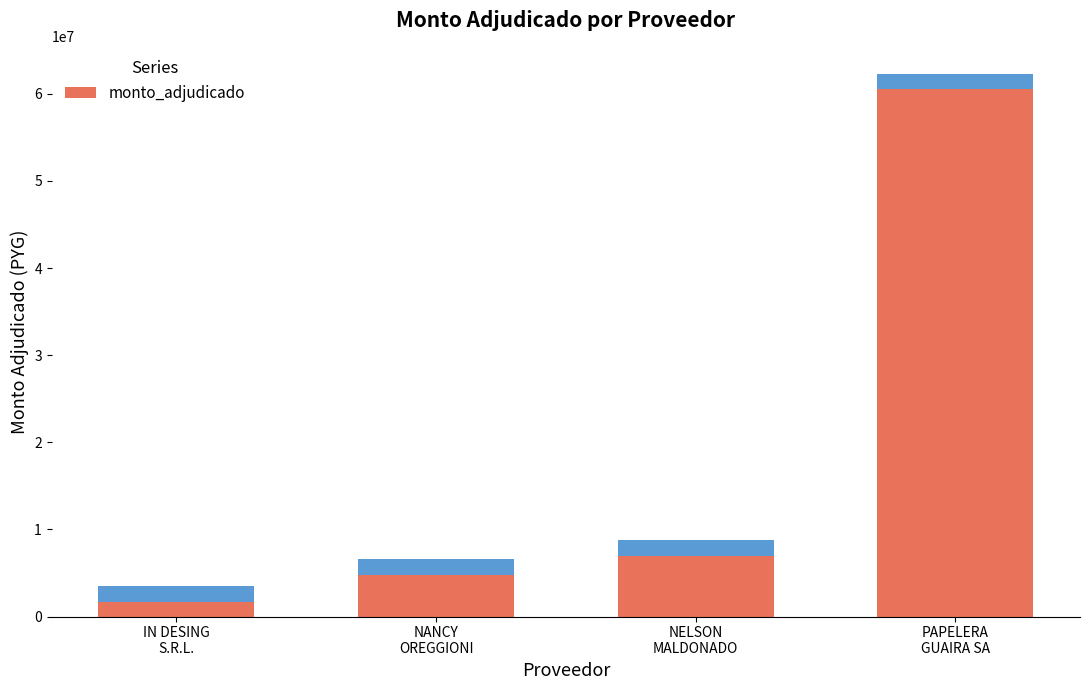

Which label corresponds to the largest value in the chart?

PAPELERA
GUAIRA SA